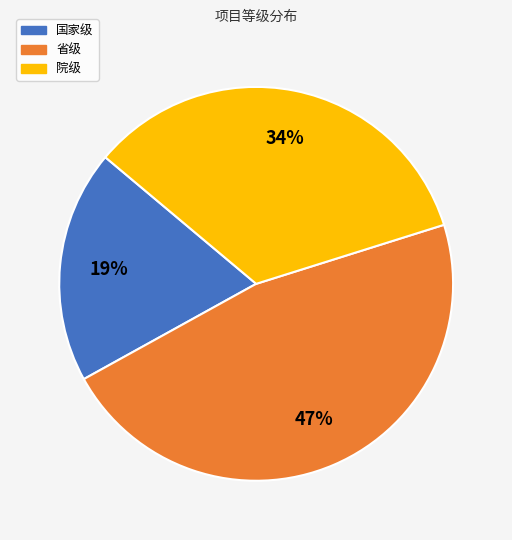

How many segments does this pie chart have?

3